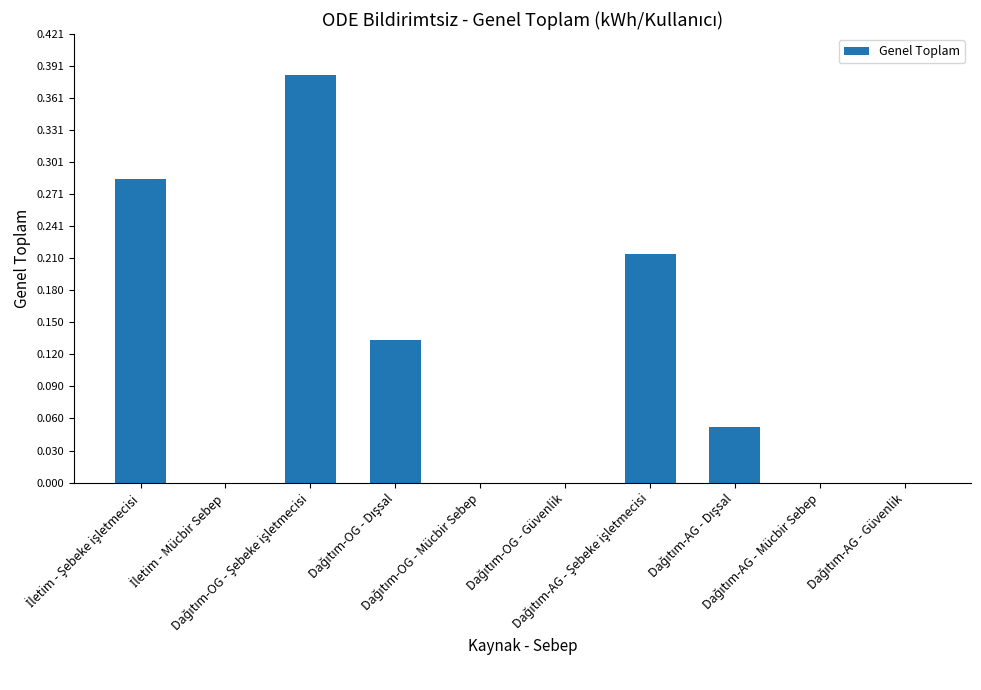

What is the sum of all values?

1.1